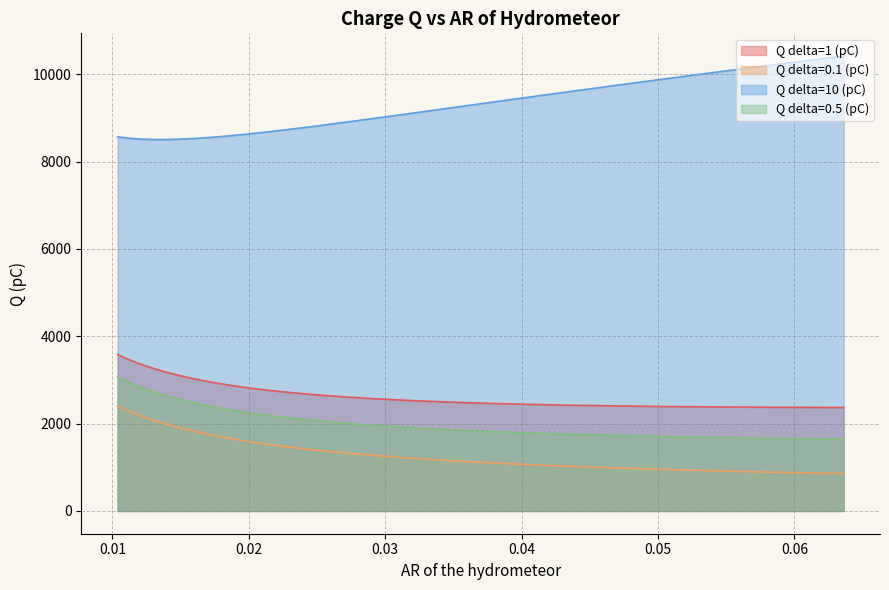

Which series has the largest total across all categories?

Q delta=10 (pC)